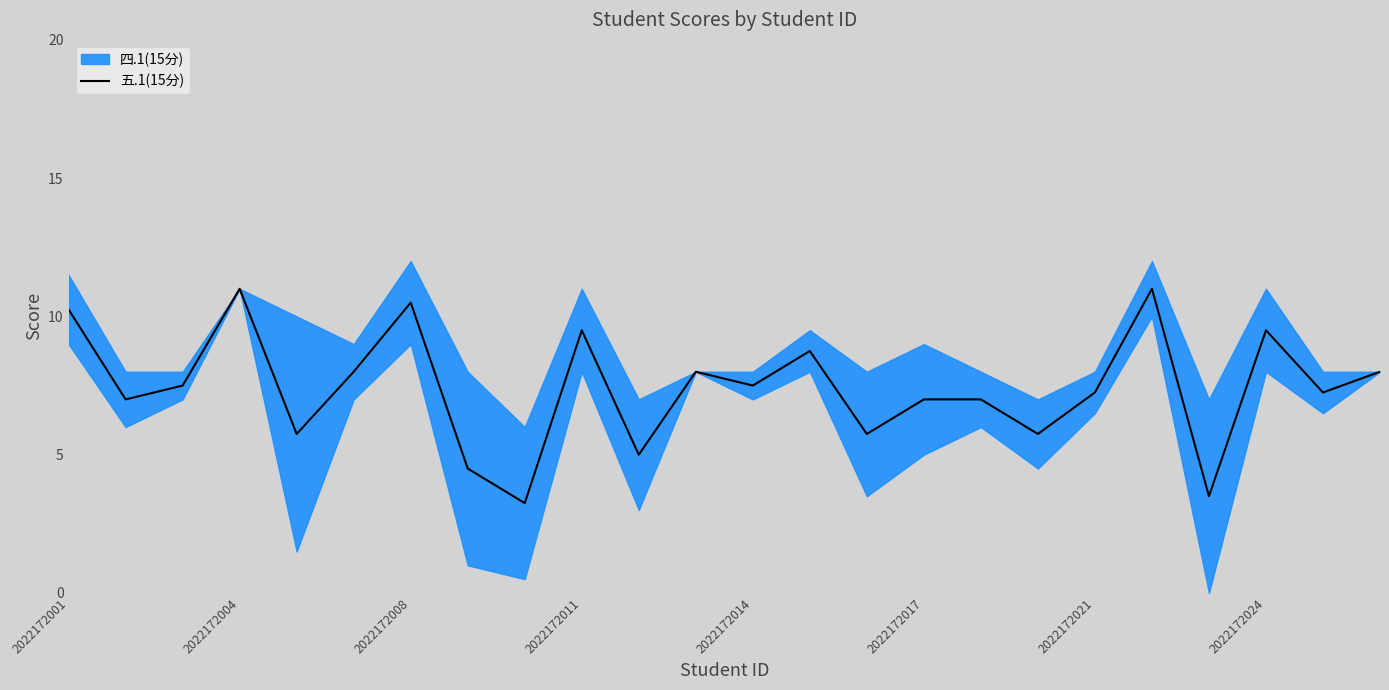

Where does the data first go above 7?

2022172001